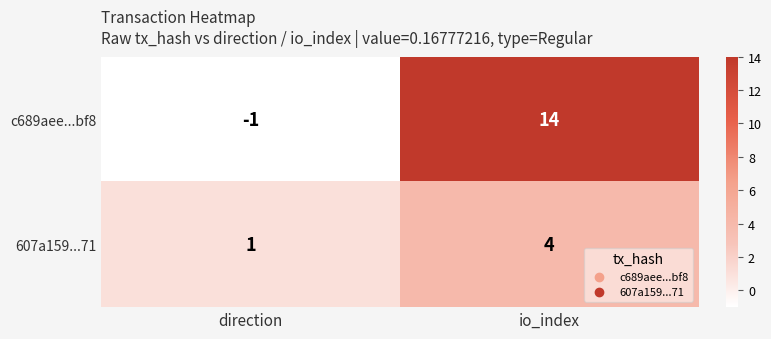

The 607a159...71 series shows 1 at direction. True or false?

True